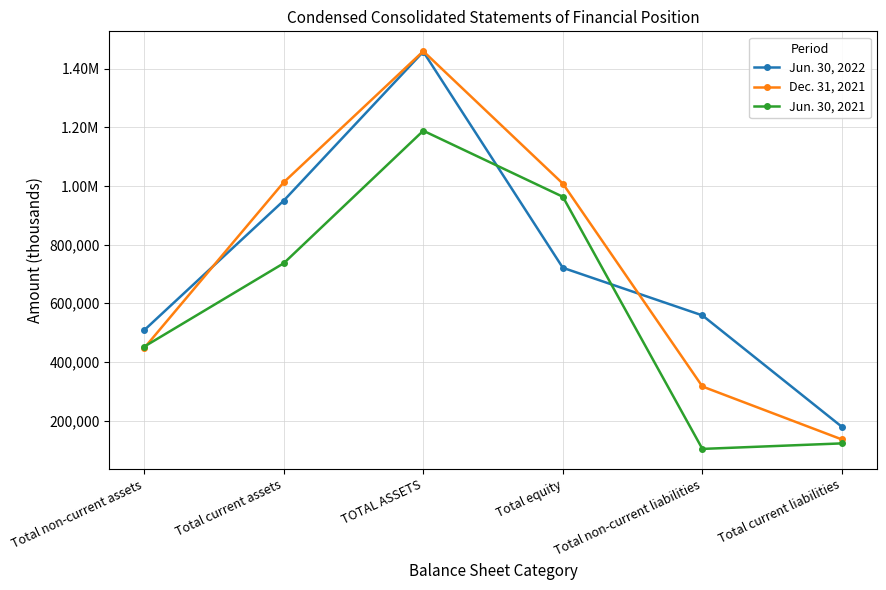

Is it true that Jun. 30, 2022 equals 558705 at Total non-current liabilities?

True